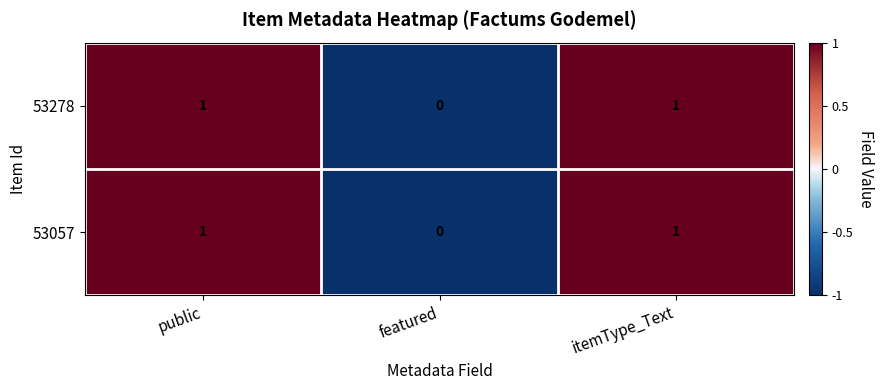

At which label is 53278 closest to 0?

featured